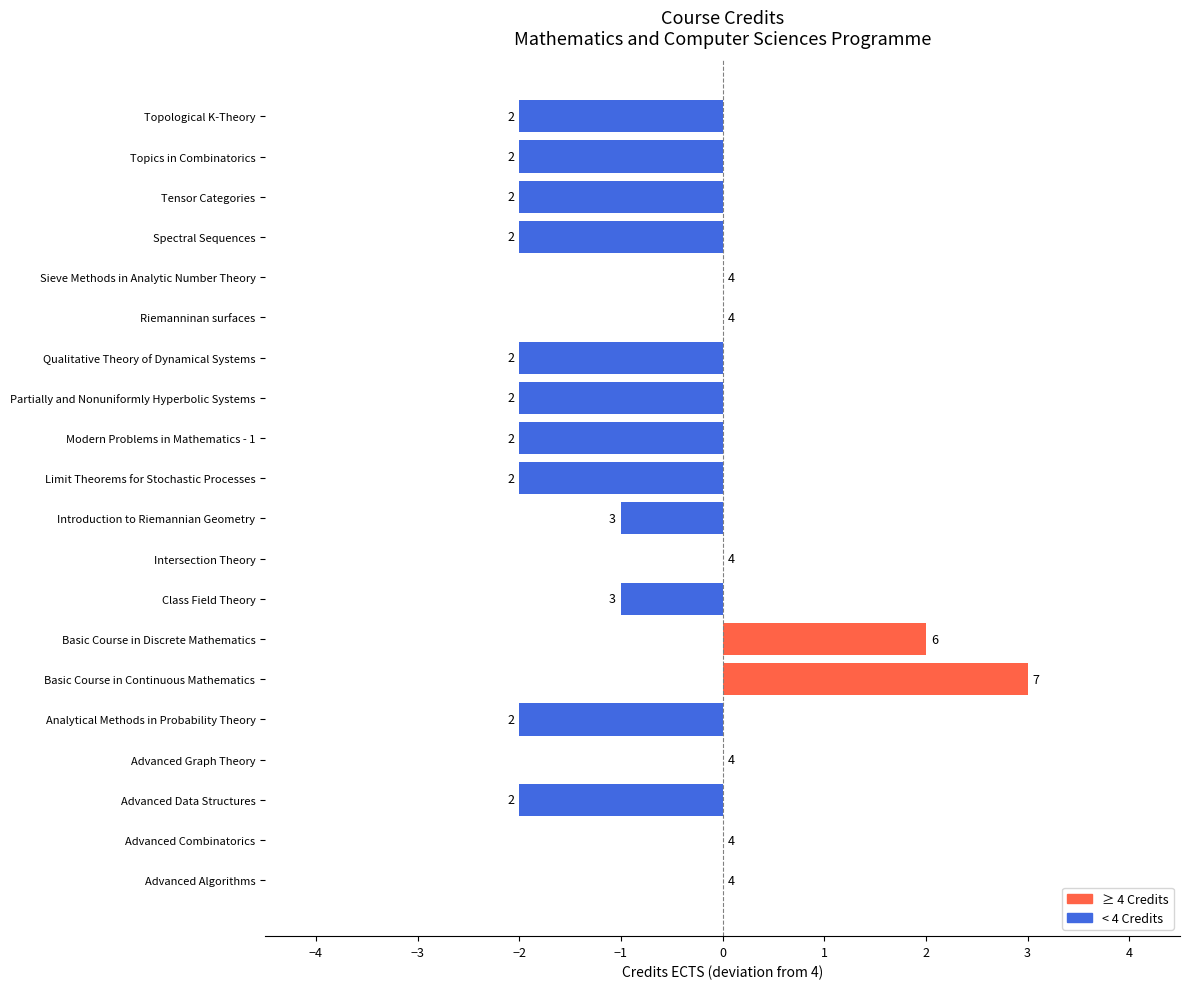

What is the sum of the values at Introduction to Riemannian Geometry and Topological K-Theory?

-3